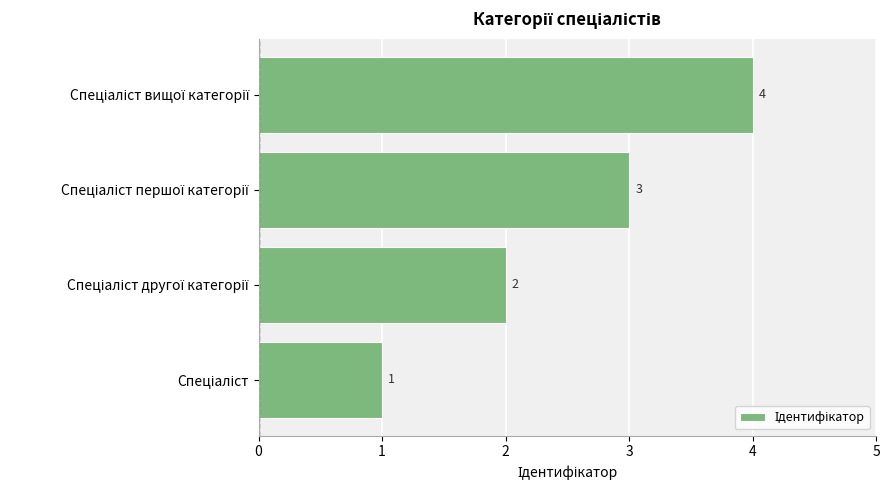

What is the maximum value shown in the chart?

4